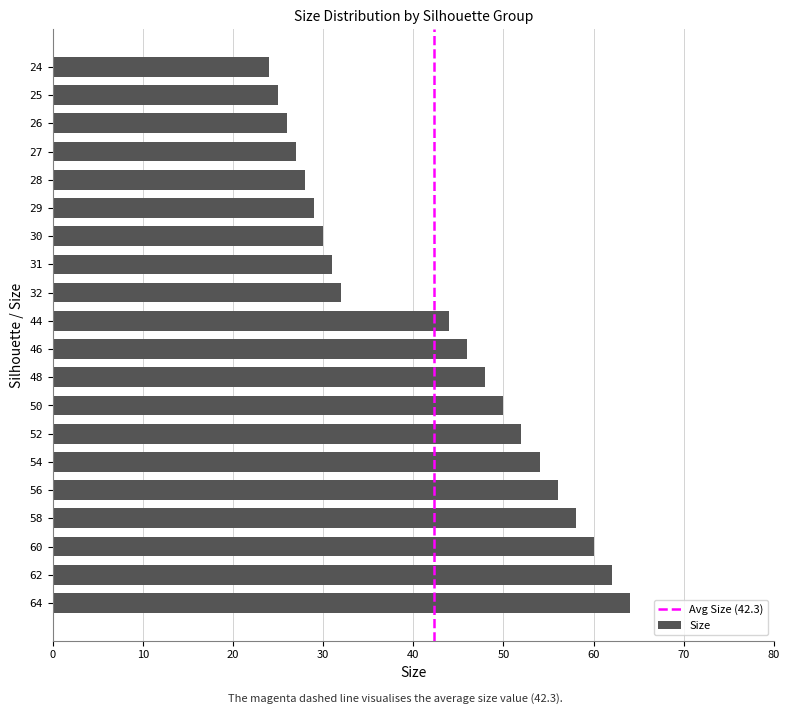

True or false: the data shows 39 at 24.

False